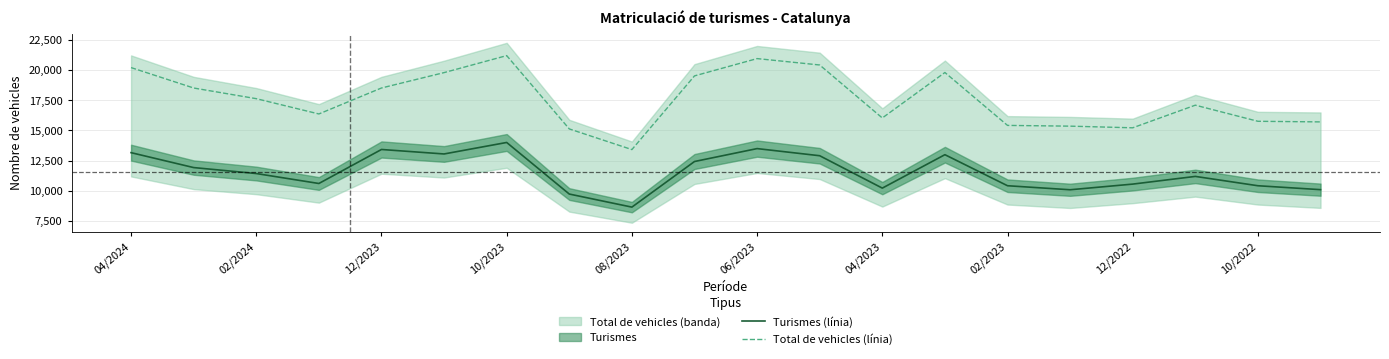

What value does the Turismes (línia) series have at 10/2022?

10410